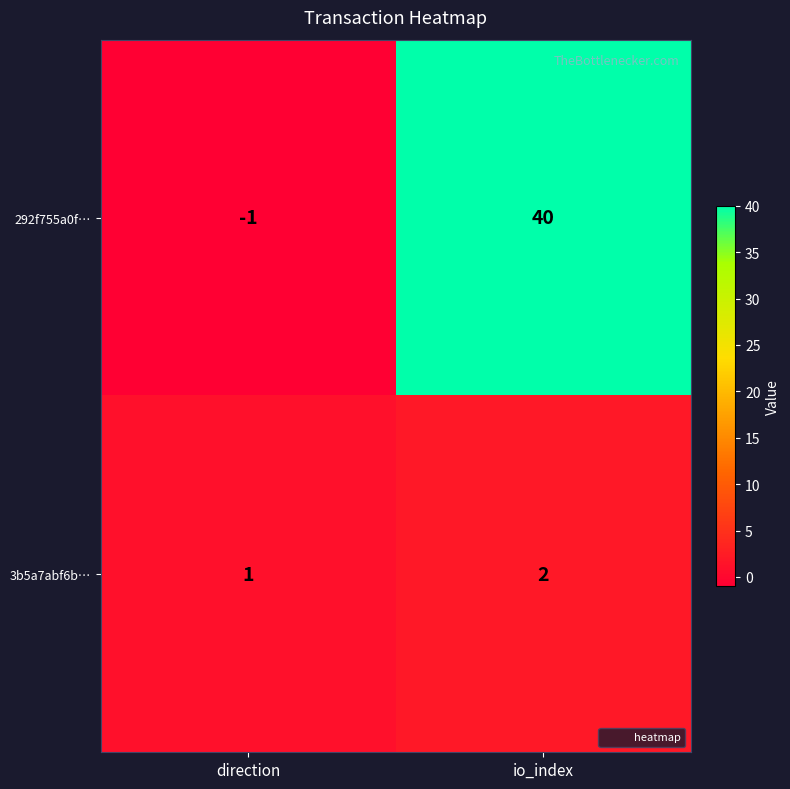

What is the greatest value displayed?

40